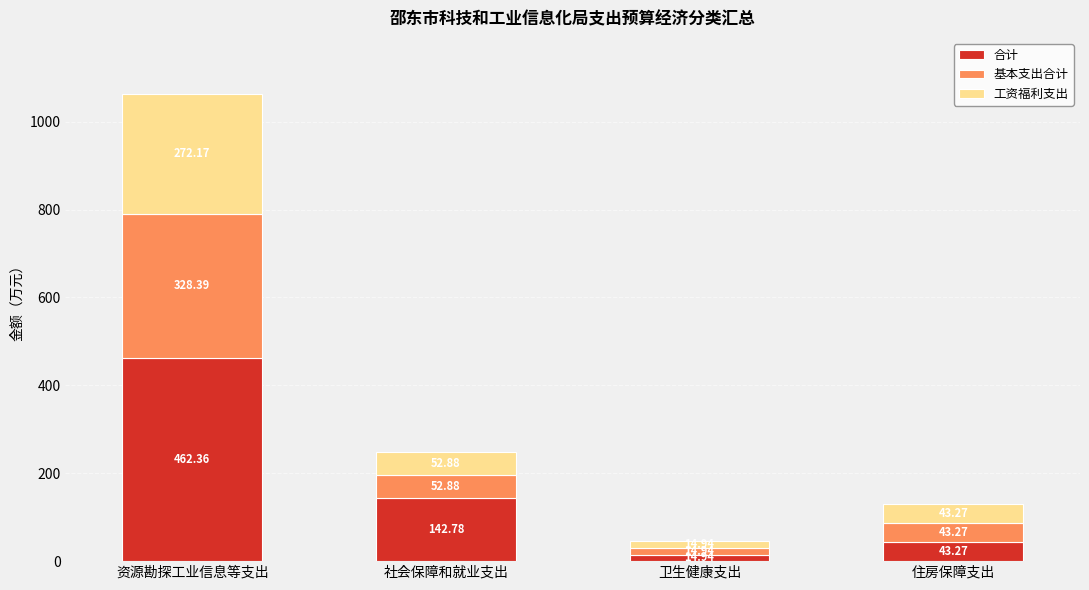

Does the chart contain any negative values?

No